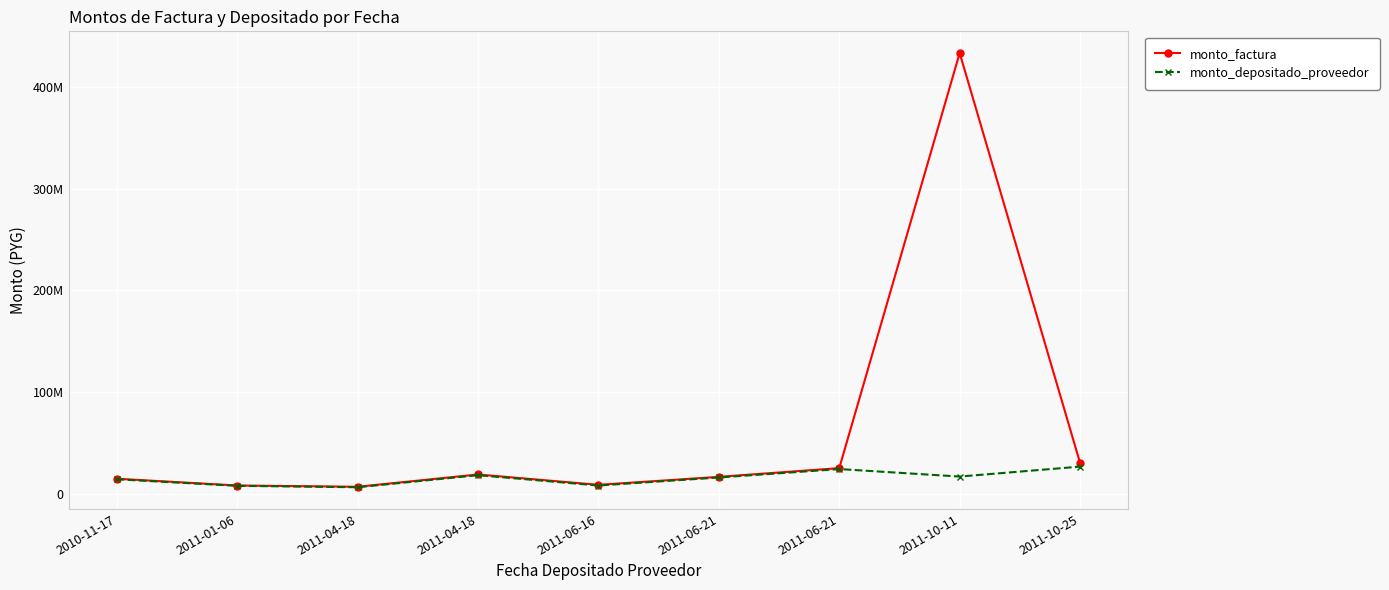

True or false: monto_depositado_proveedor and monto_factura intersect in this chart.

False